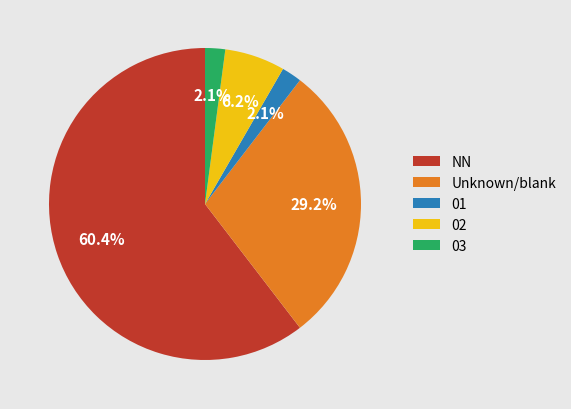

To the nearest percent, what is the difference between the largest and smallest slice percentages?

58%